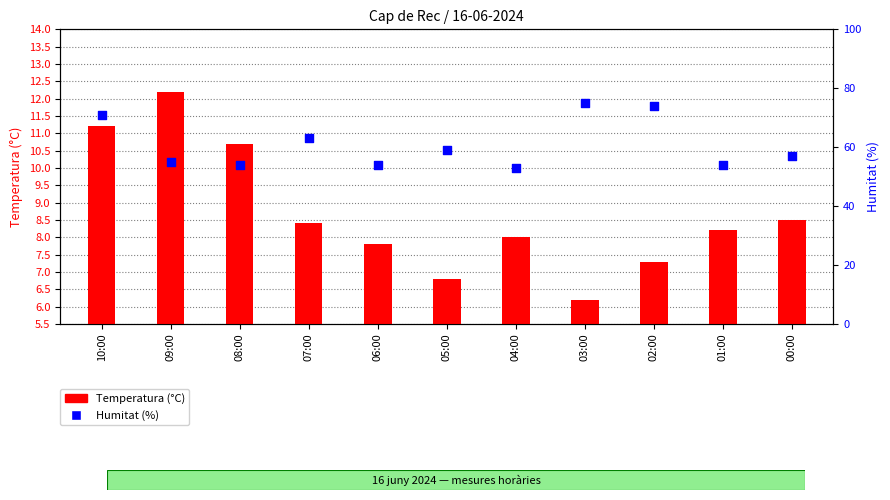

Which series reaches the minimum Y coordinate?

Temperatura (°C)